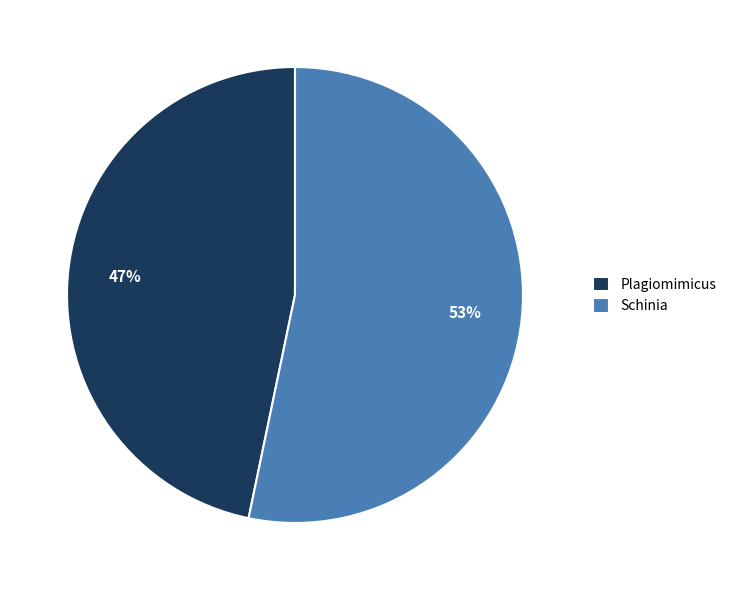

True or false: Schinia accounts for 53% of the total.

True